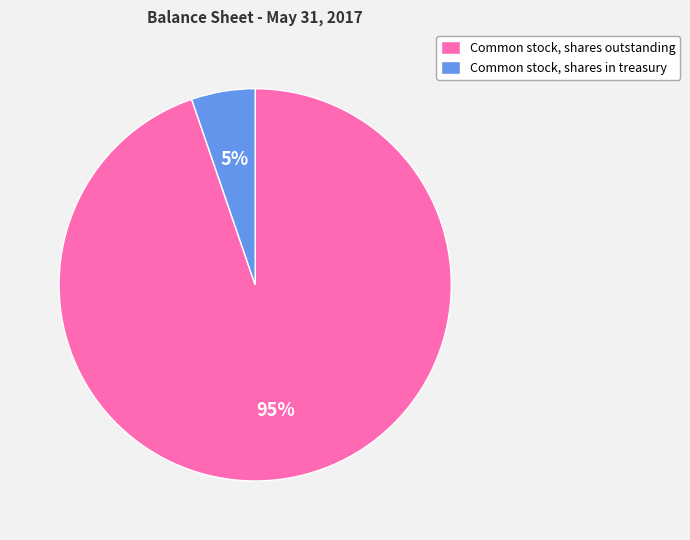

To the nearest percent, what is the difference between the Common stock, shares in treasury and Common stock, shares outstanding slice percentages?

90%